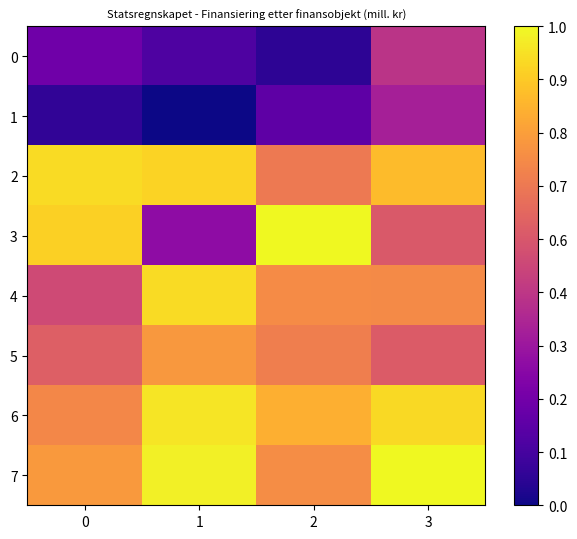

How many series are shown in this chart?

8